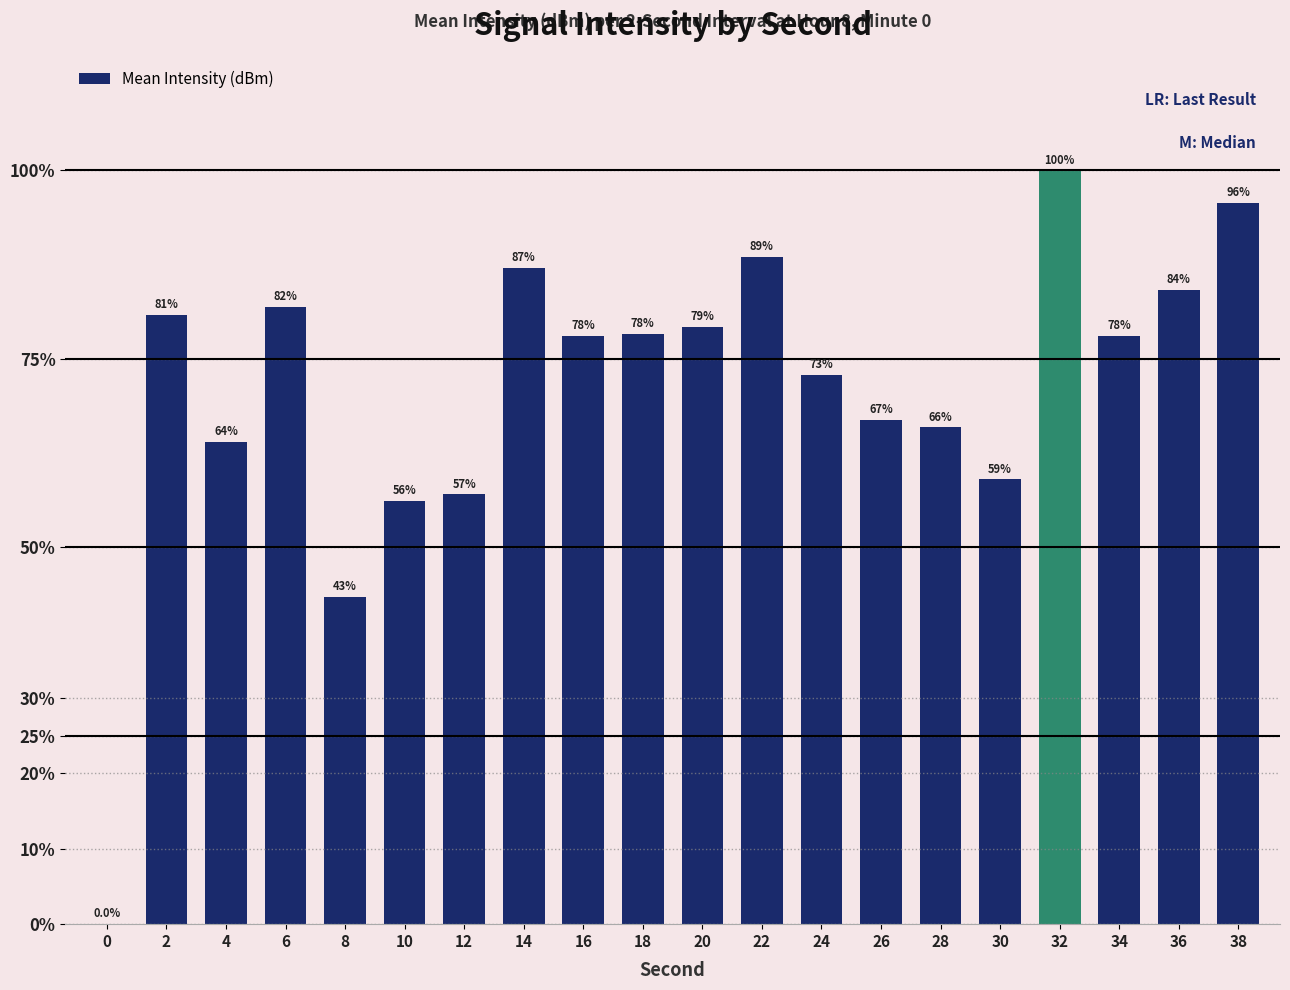

Does the chart contain stacked bars?

No